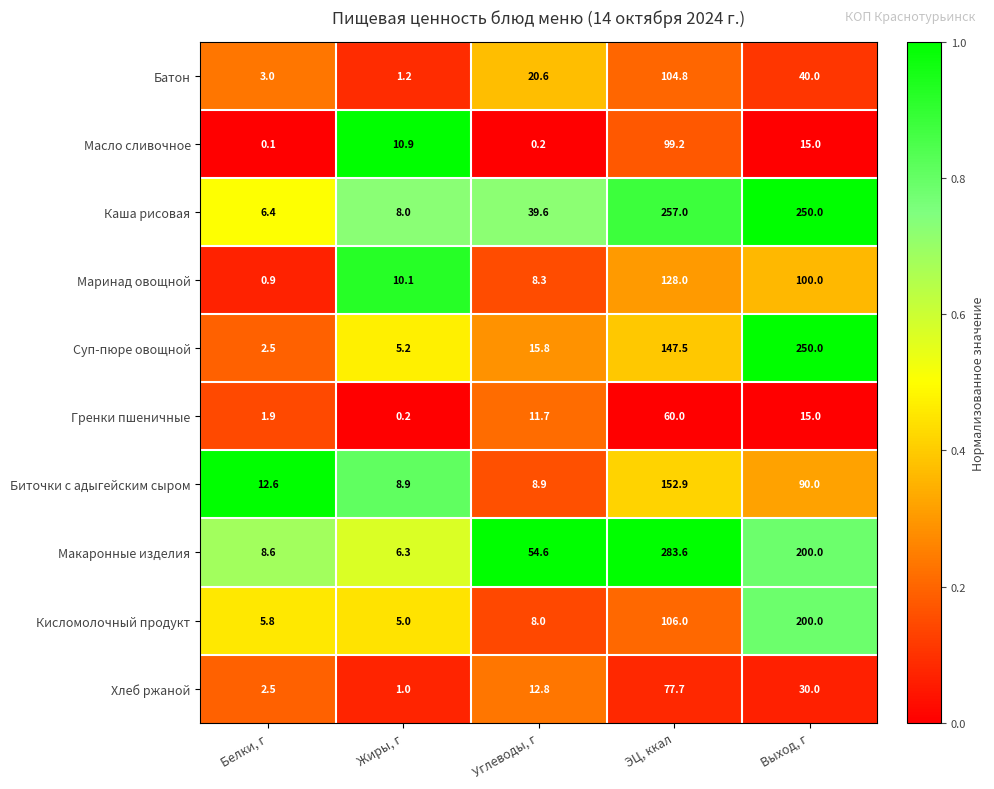

List the series in order of their peak value, lowest first.

Гренки пшеничные, Хлеб ржаной, Масло сливочное, Батон, Маринад овощной, Биточки с адыгейским сыром, Кисломолочный продукт, Суп-пюре овощной, Каша рисовая, Макаронные изделия